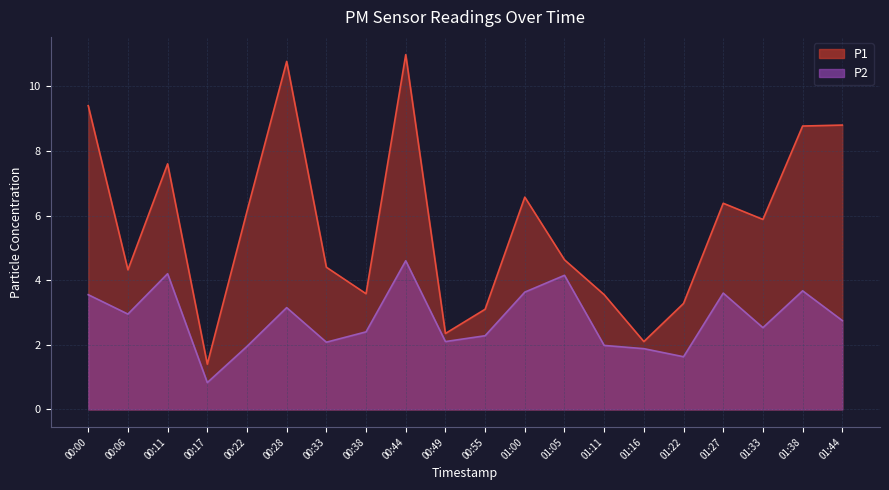

At which category does P2 reach its first local peak?

00:11